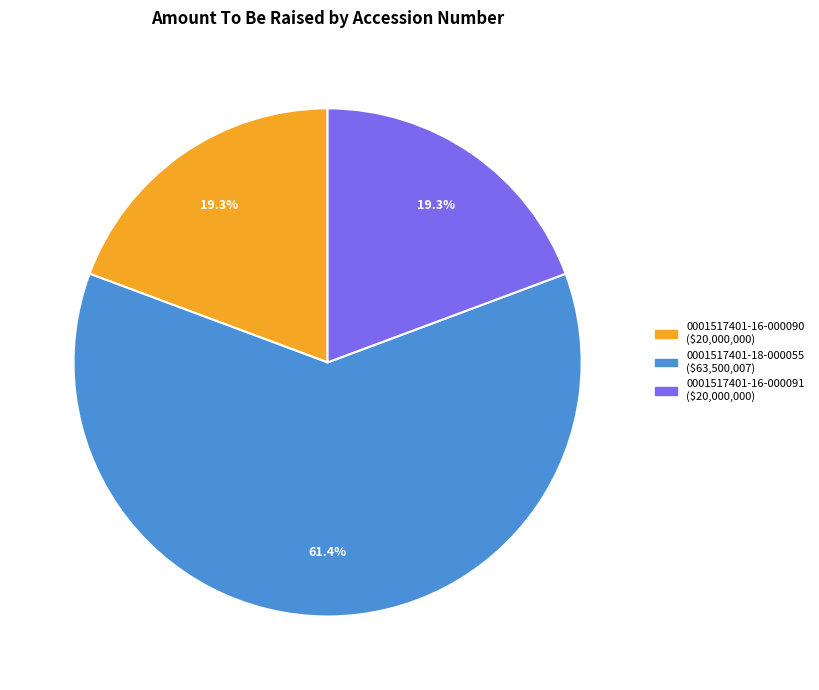

To the nearest percent, what is the average slice percentage?

33%